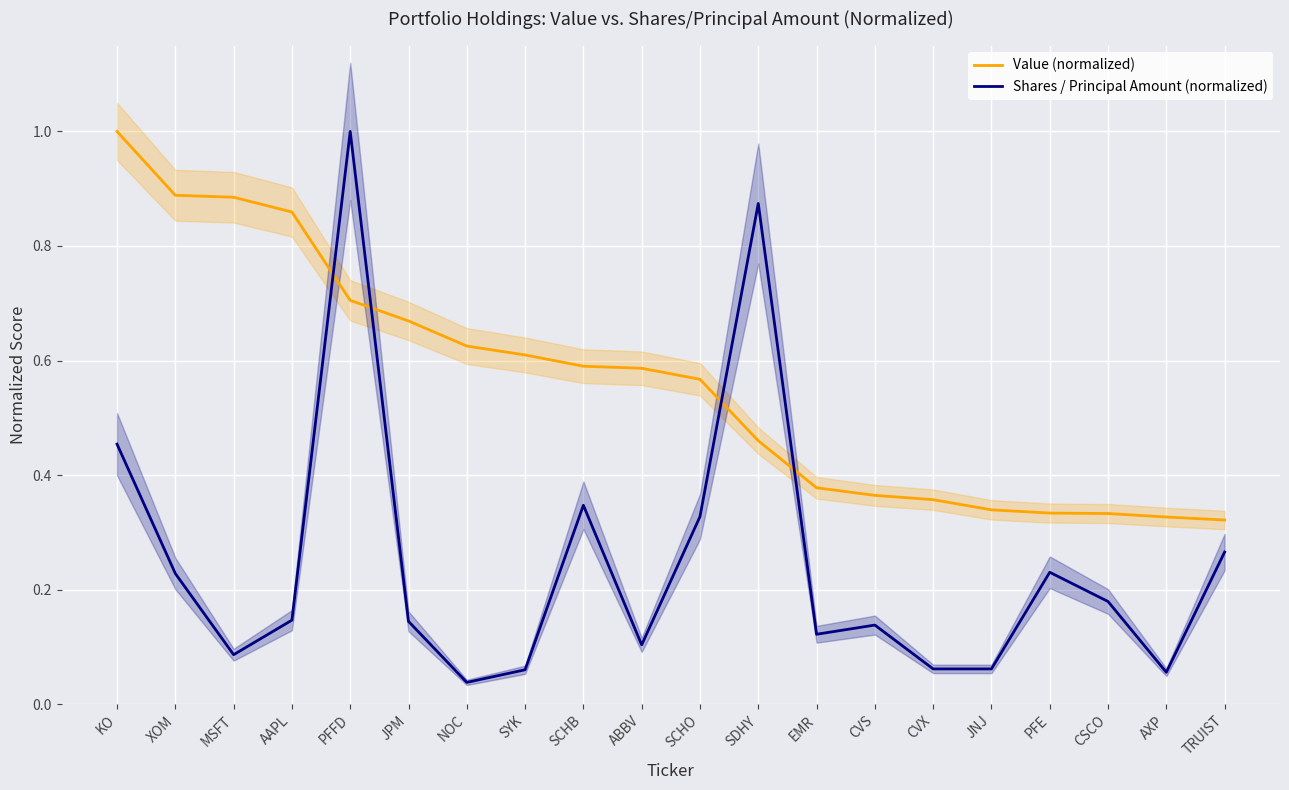

Where do Shares / Principal Amount (normalized) and Value (normalized) first cross each other?

AAPL and PFFD